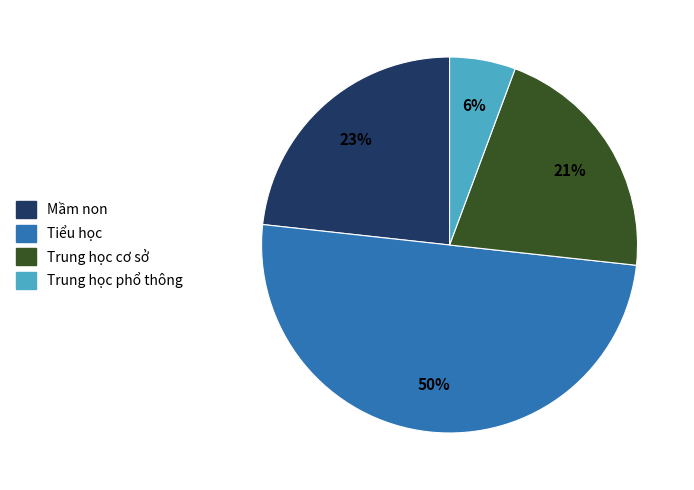

To the nearest percent, what percentage of the pie is Trung học phổ thông?

6%